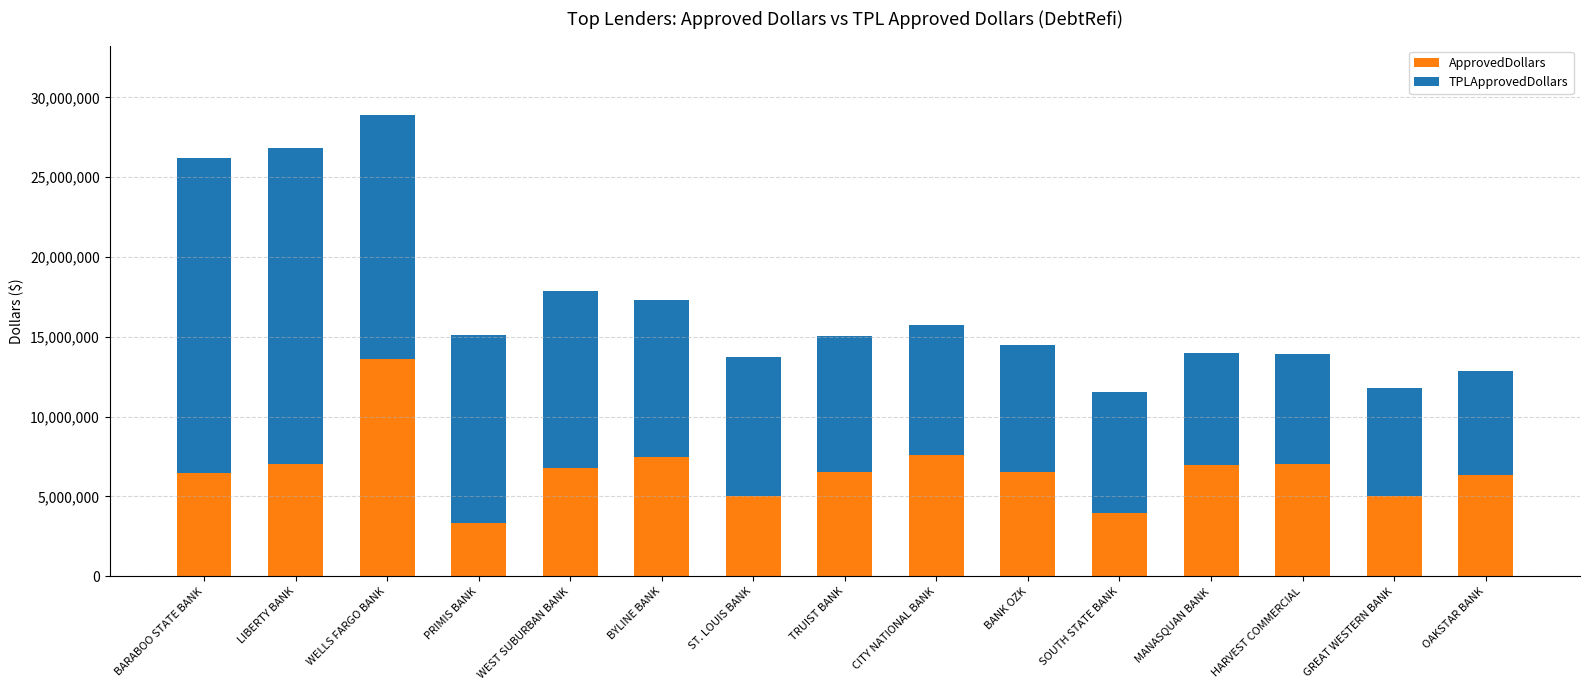

What is the sum of the ApprovedDollars values at WEST SUBURBAN BANK and BANK OZK?

13304000